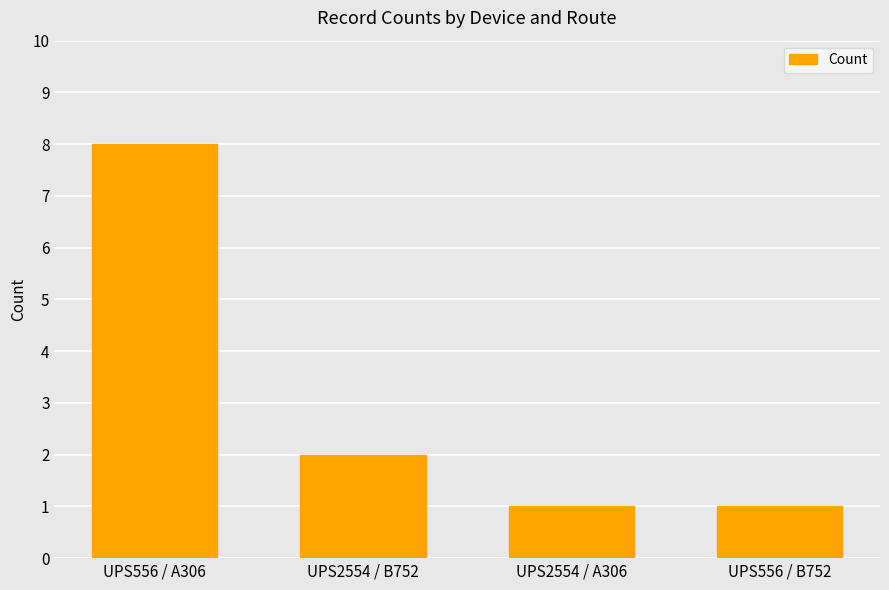

What is the difference between the values at UPS2554 / A306 and UPS2554 / B752?

1